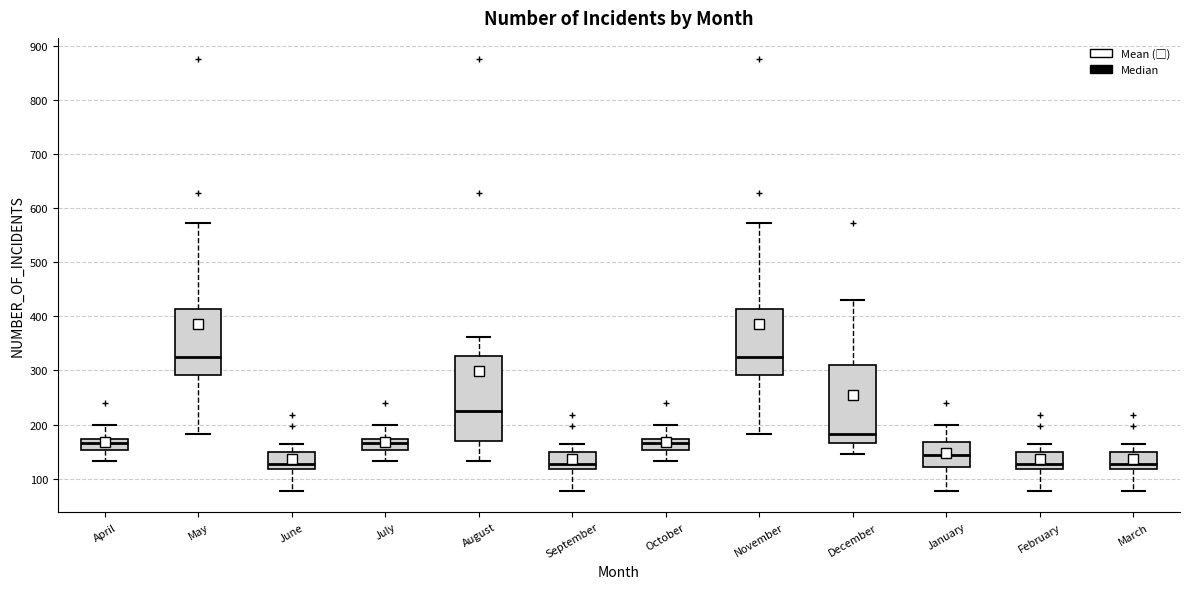

Where does the upper whisker of the box for September end on the y-axis? The values are not printed on the chart, so give them approximately, as read against the axis.

160